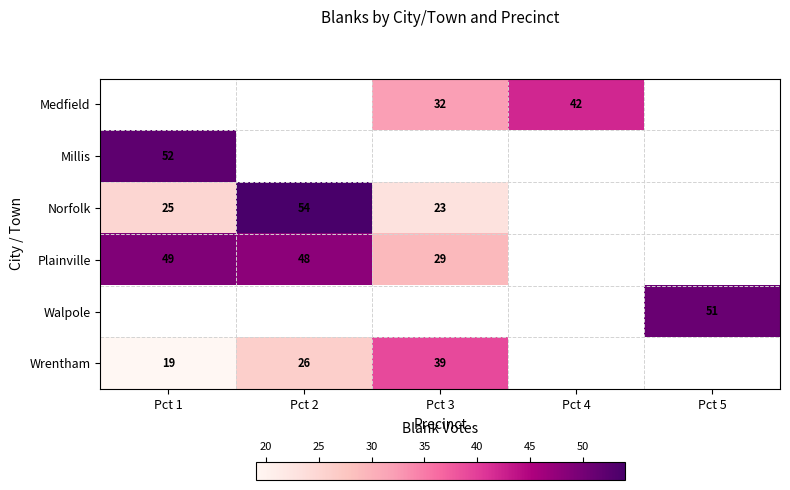

The Medfield series shows 68 at Pct 4. True or false?

False